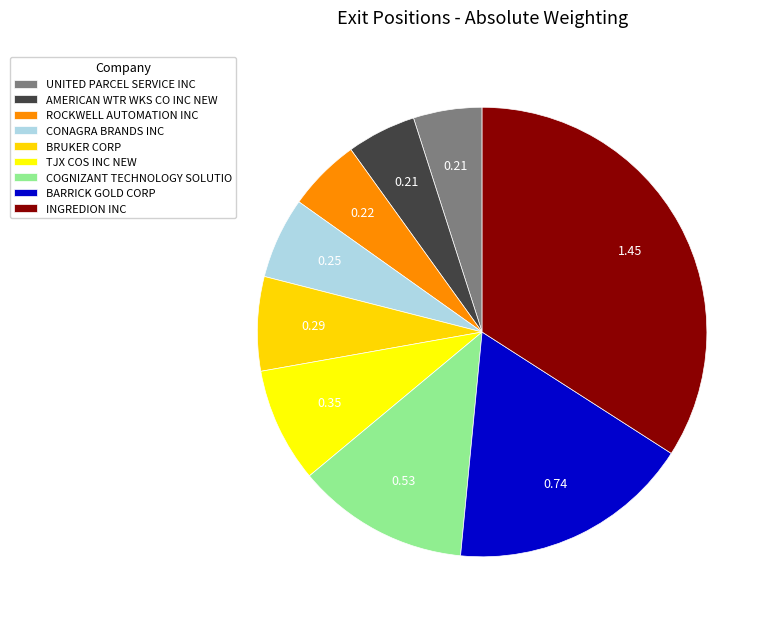

What percentage is the TJX COS INC NEW slice, to the nearest percent?

8%